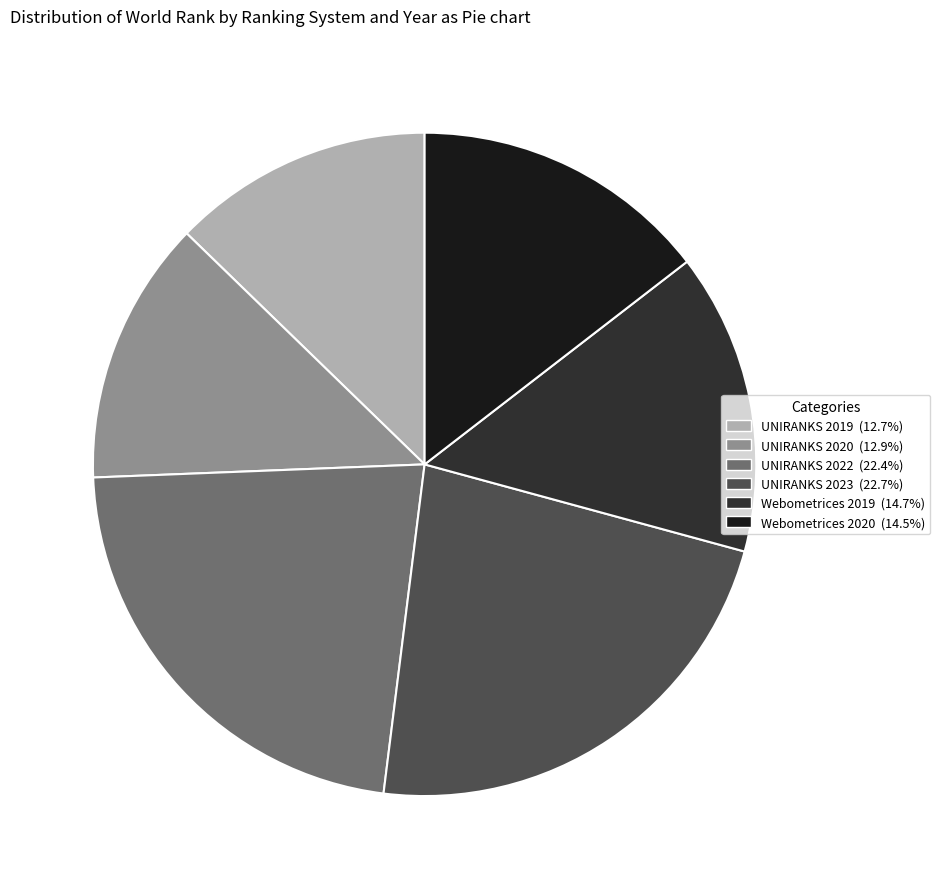

What is the ratio of the value at UNIRANKS 2022 to the value at Webometrices 2019?

1.5